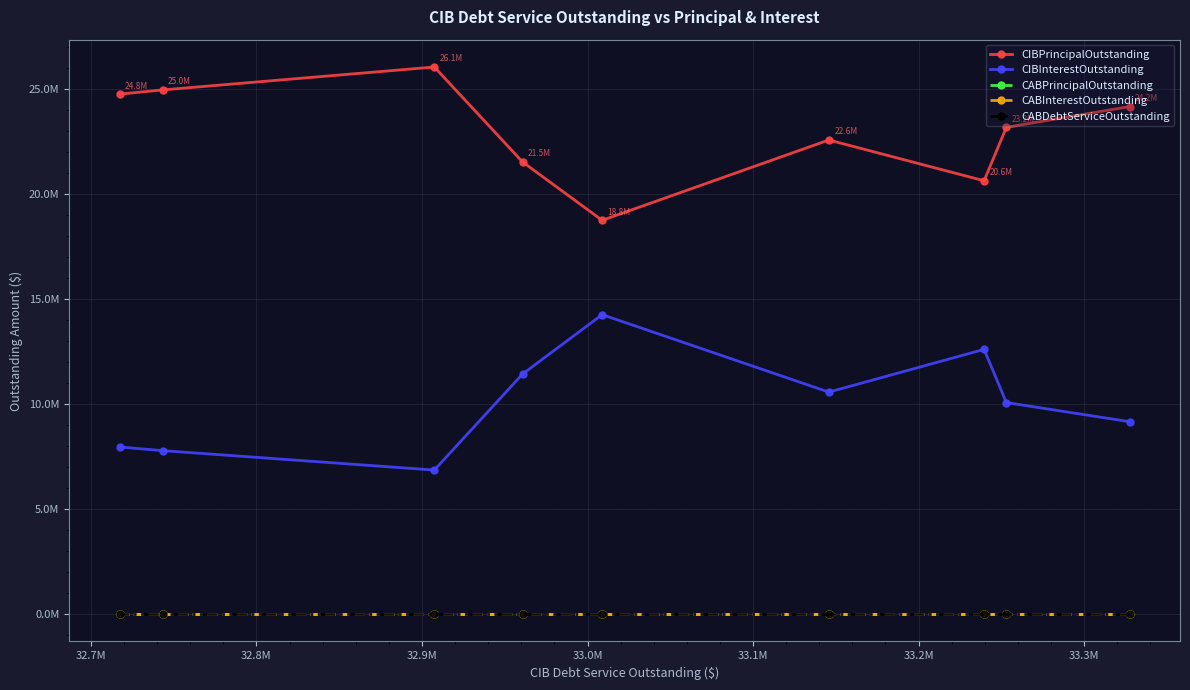

What are all the series names shown in the legend?

CIBPrincipalOutstanding, CIBInterestOutstanding, CABPrincipalOutstanding, CABInterestOutstanding, CABDebtServiceOutstanding